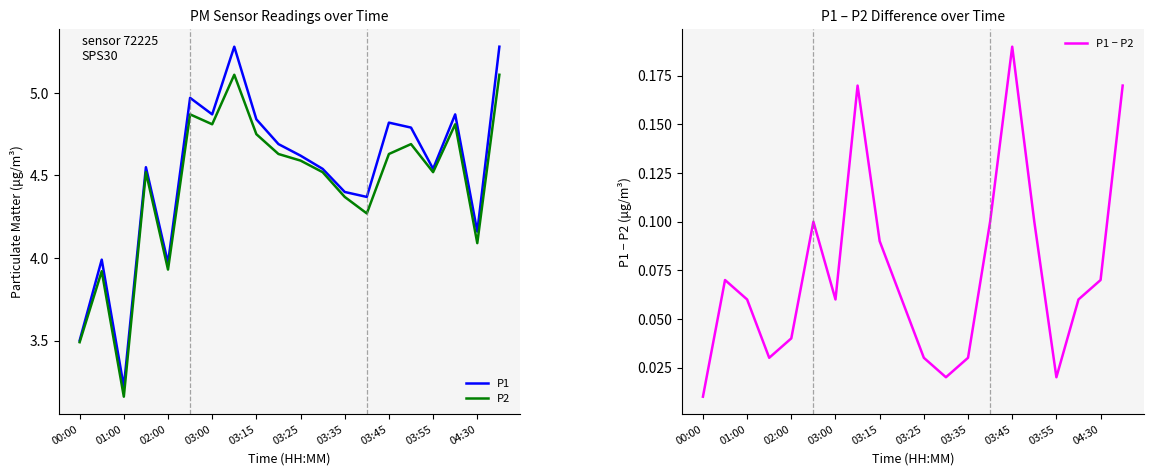

What is the label of the 3rd point from the right?

17